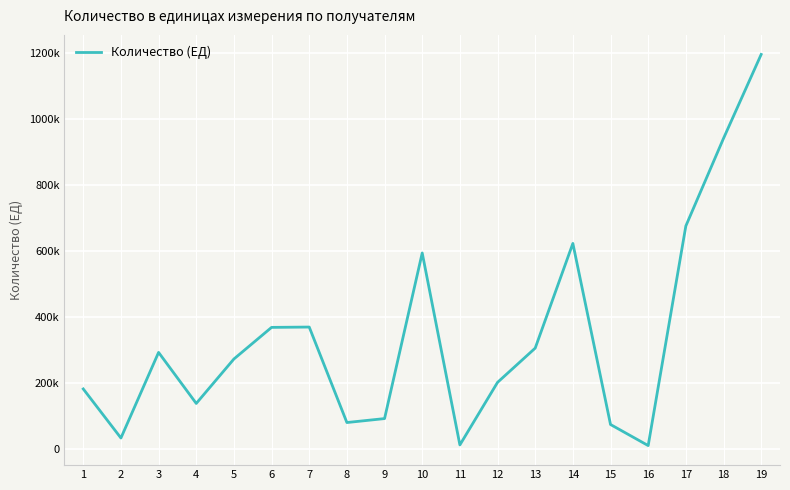

Does the chart display data point markers on the line(s)?

No